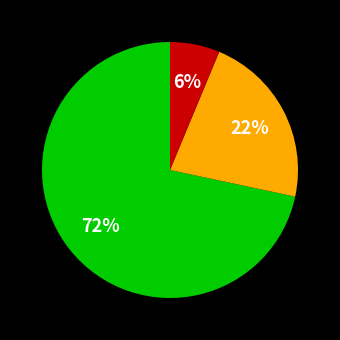

To the nearest percent, what is the average slice percentage?

33%